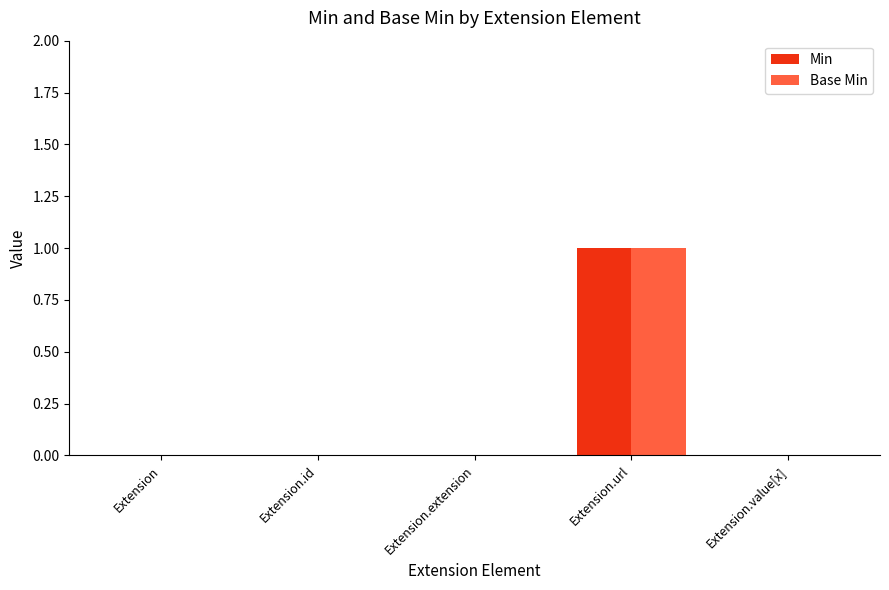

The Base Min series shows 0 at Extension. True or false?

True